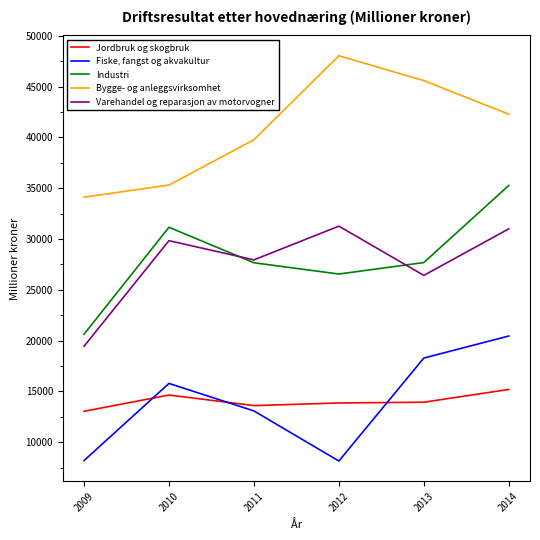

How many values in the Fiske, fangst og akvakultur series are below 15779?

3